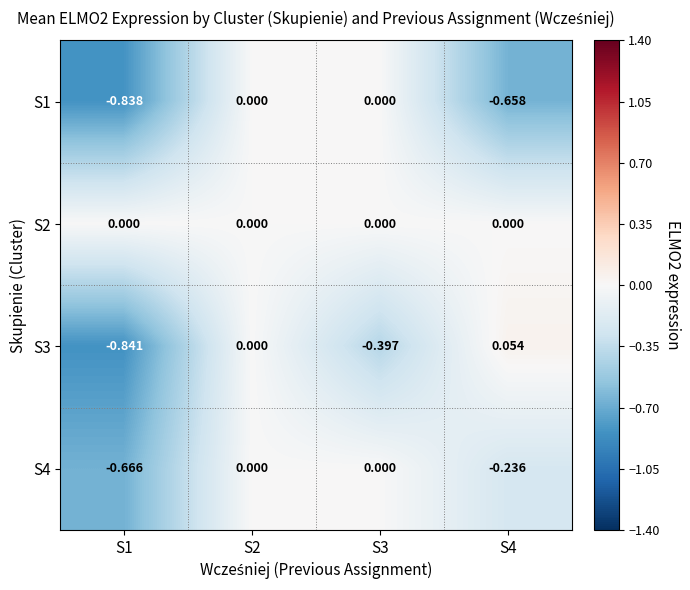

What is the greatest value displayed?

0.1